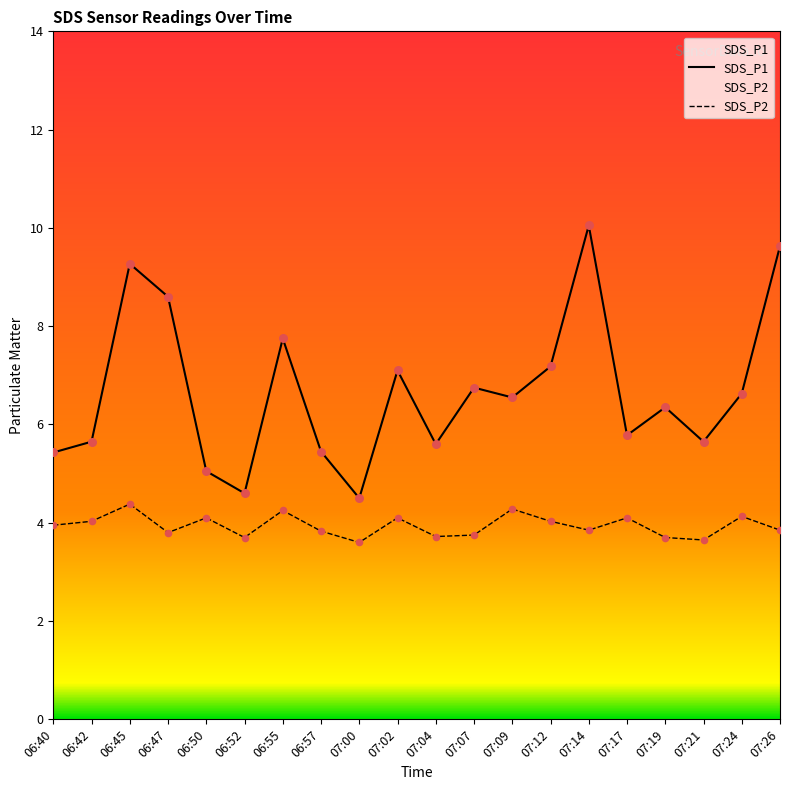

Which series reaches the minimum Y coordinate?

SDS_P2